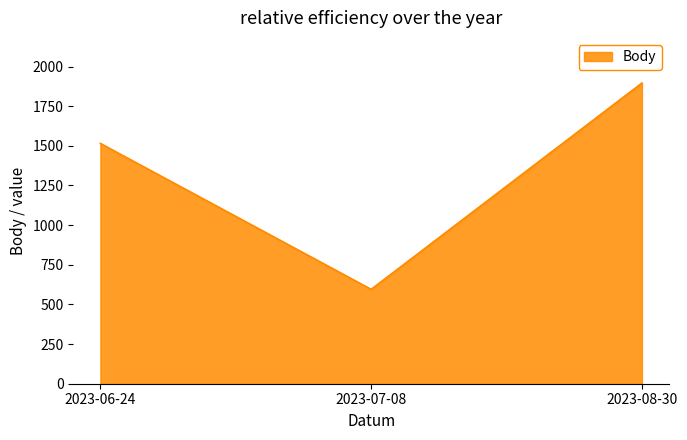

Between 2023-08-30 and 2023-06-24, which is larger?

2023-08-30